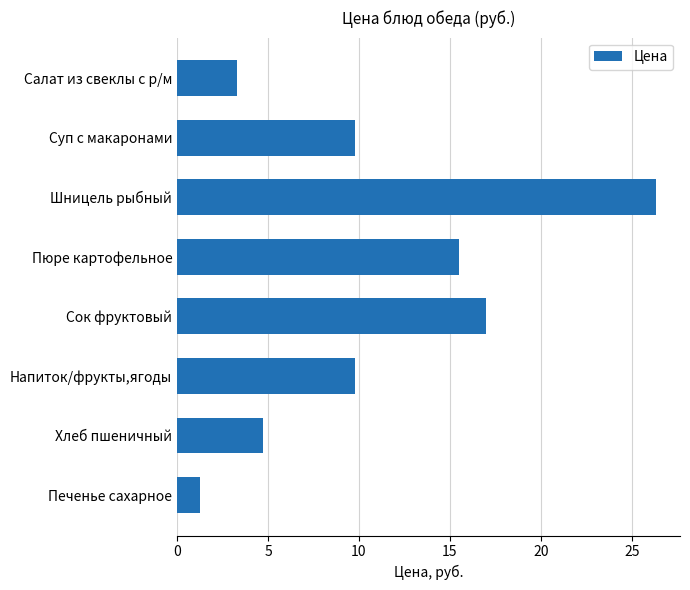

Count the number of data series in this chart.

1